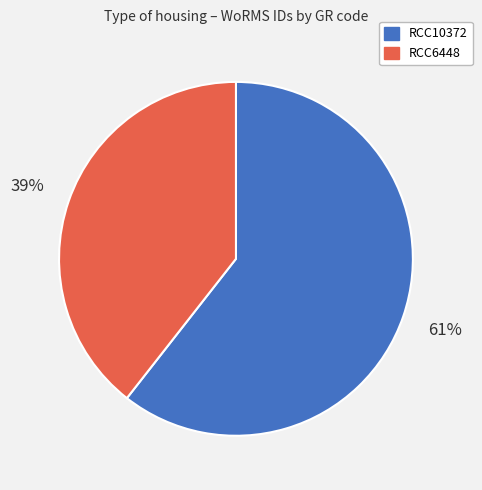

What is the largest slice in the pie chart?

RCC10372